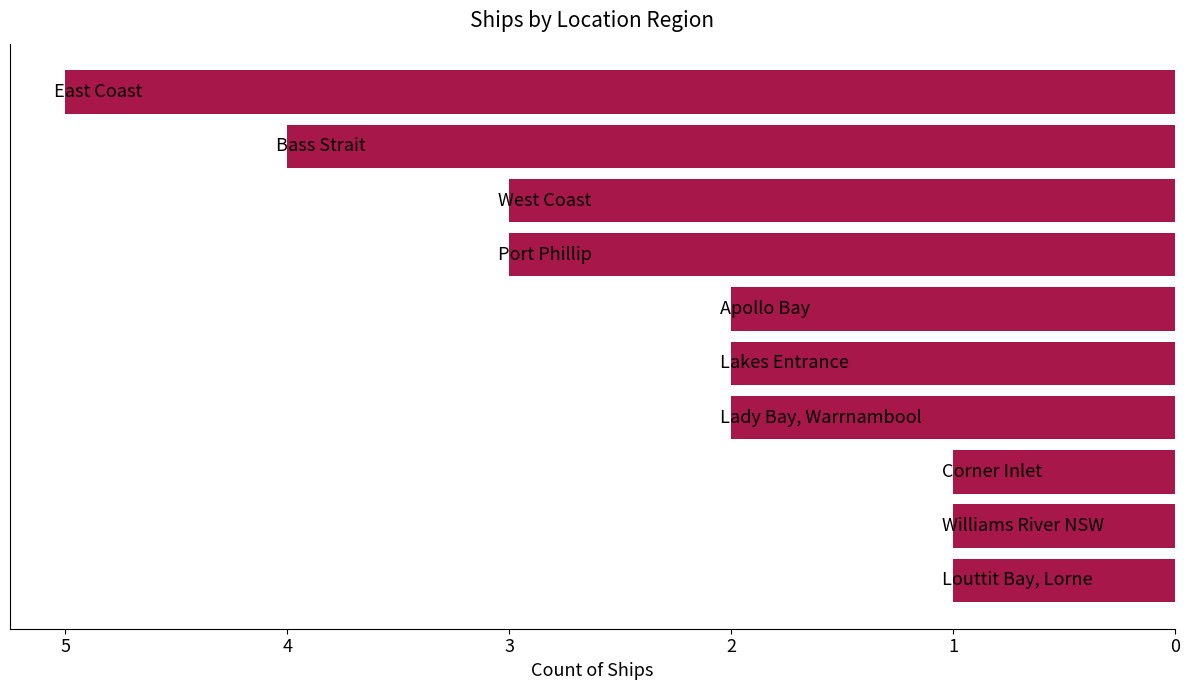

Reading bottom to top, list all the values displayed in this chart.

1	1	1	2	2	2	3	3	4	5